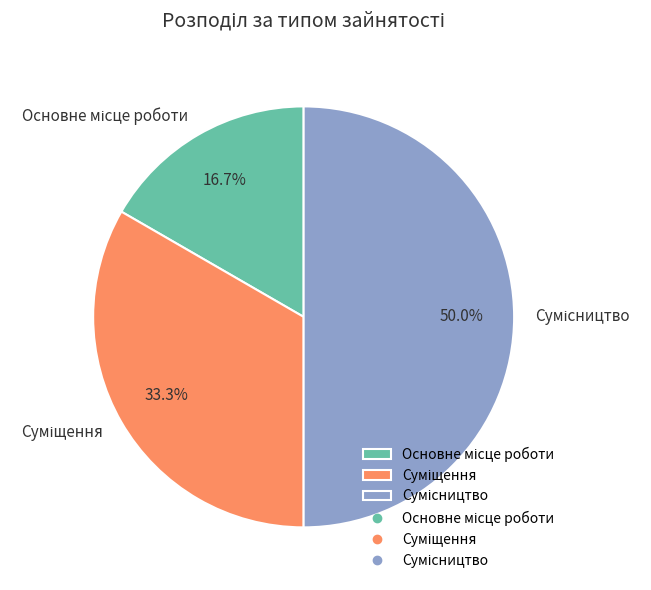

To the nearest percent, what percentage of the pie is Основне місце роботи?

17%